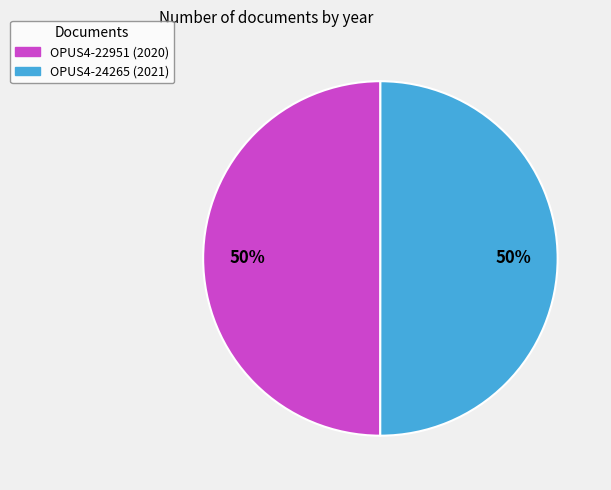

What percentage is the OPUS4-24265 slice, to the nearest percent?

50%